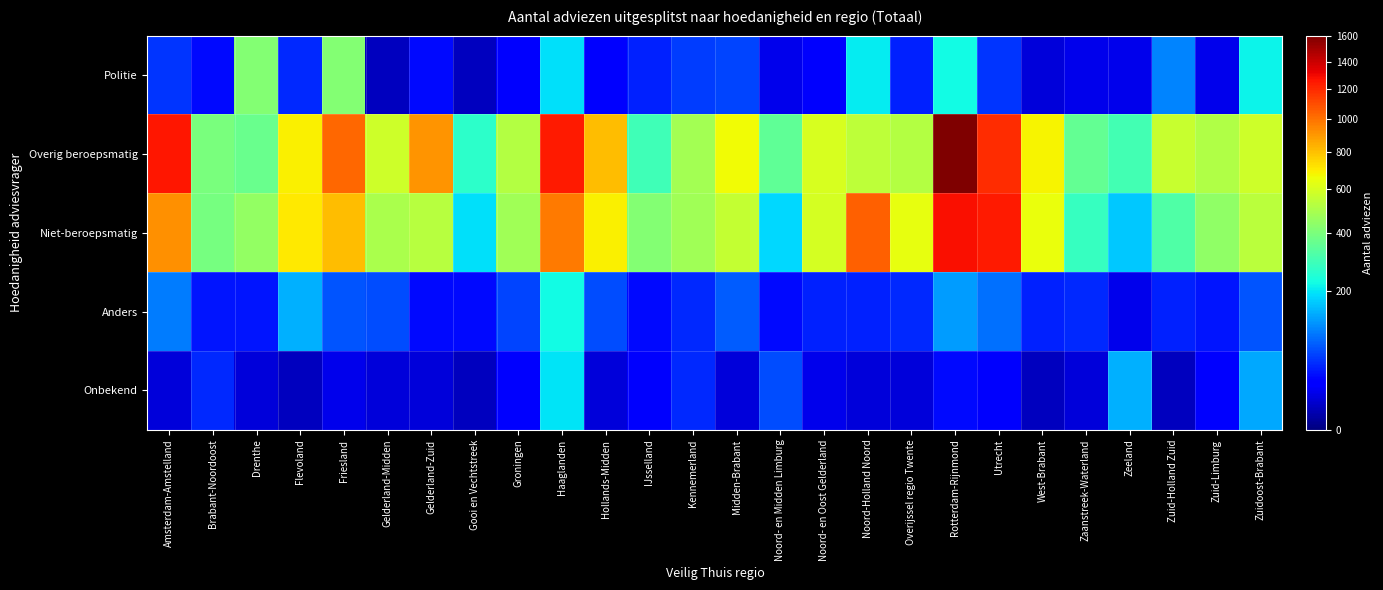

At how many categories does at least one series exceed 1372?

1